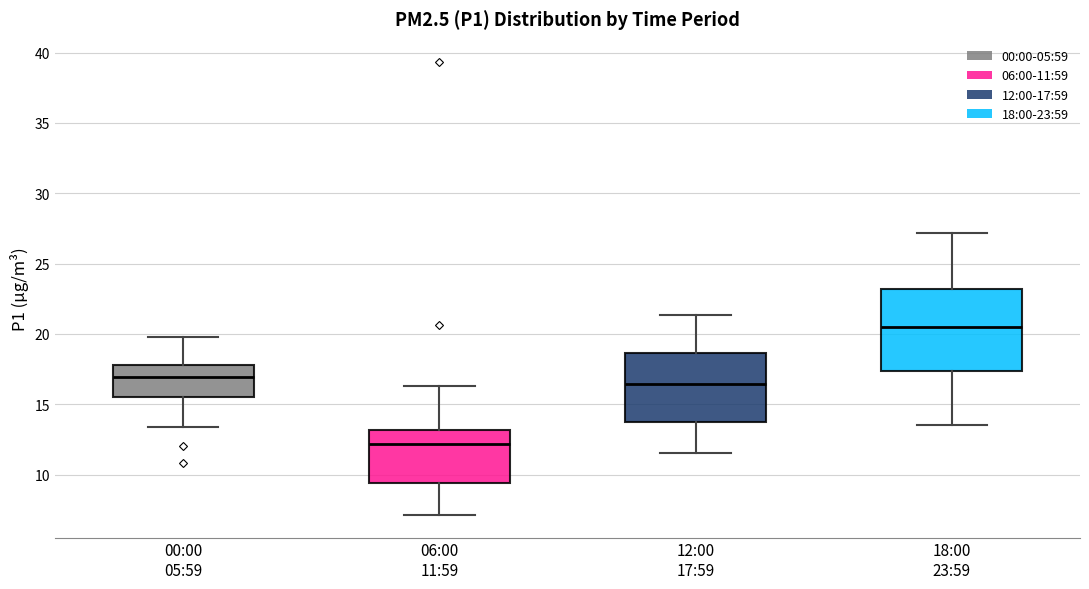

Comparing the boxes themselves (not the whiskers), which one is the tallest?

18:00 23:59